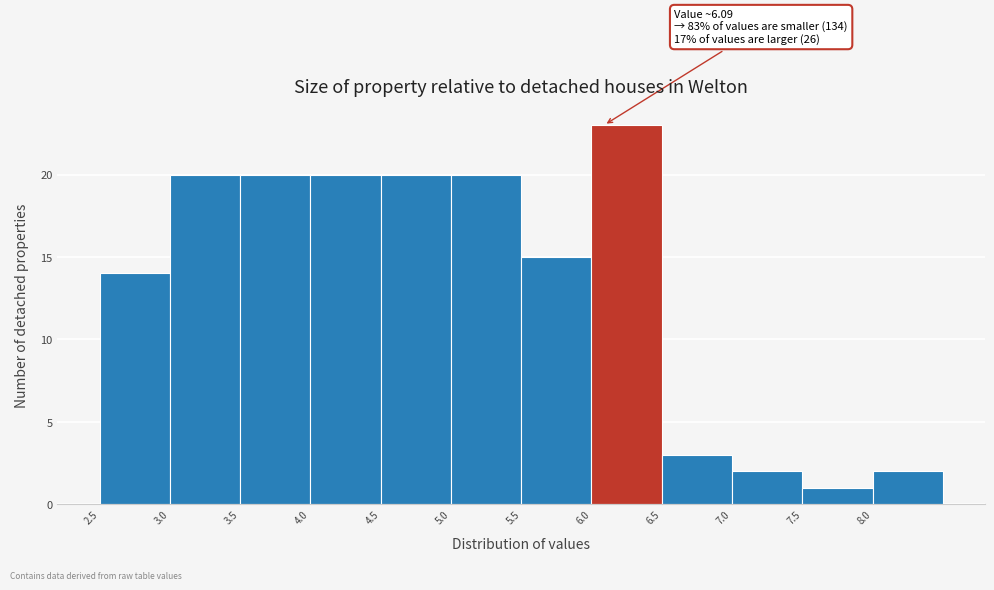

Over which range of the x-axis is the bar tallest?

6.0 to 6.5